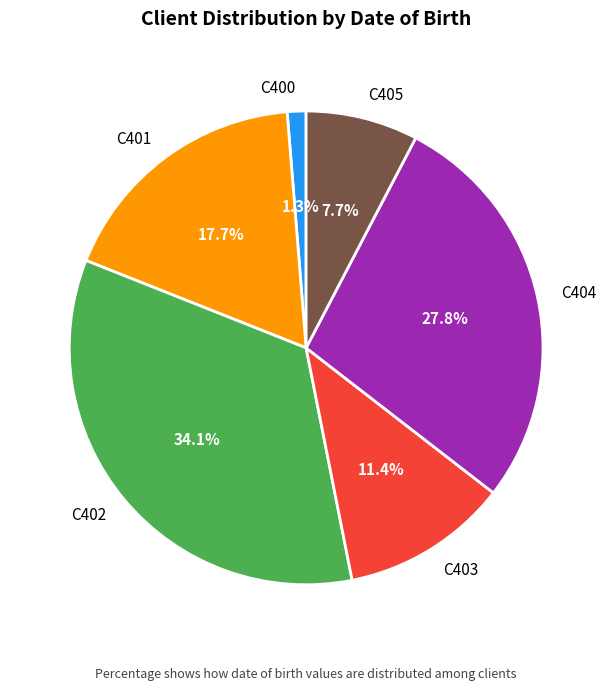

Is there any slice that represents more than half of the pie?

No